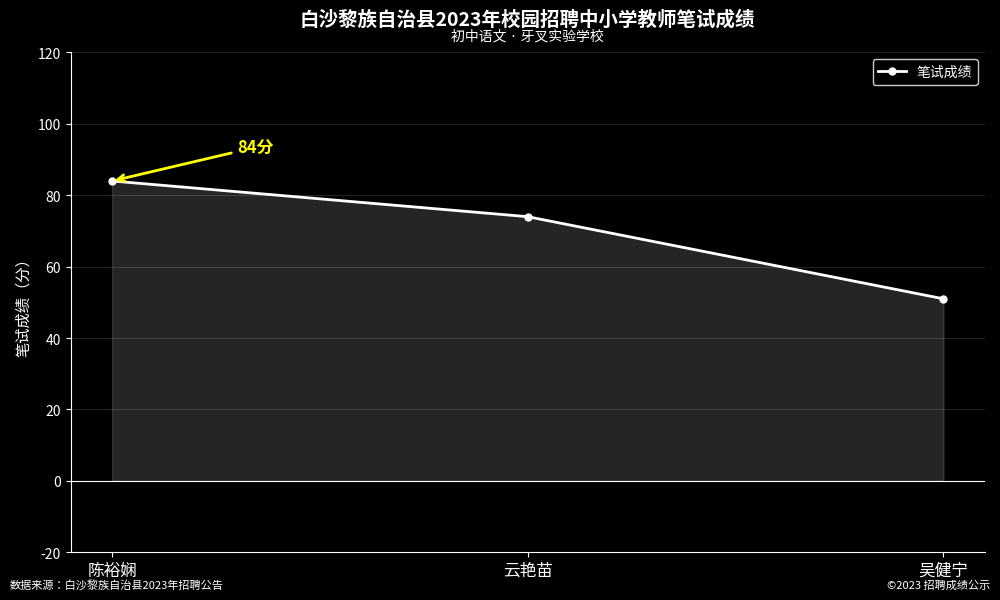

Does the chart display data point markers on the line(s)?

Yes